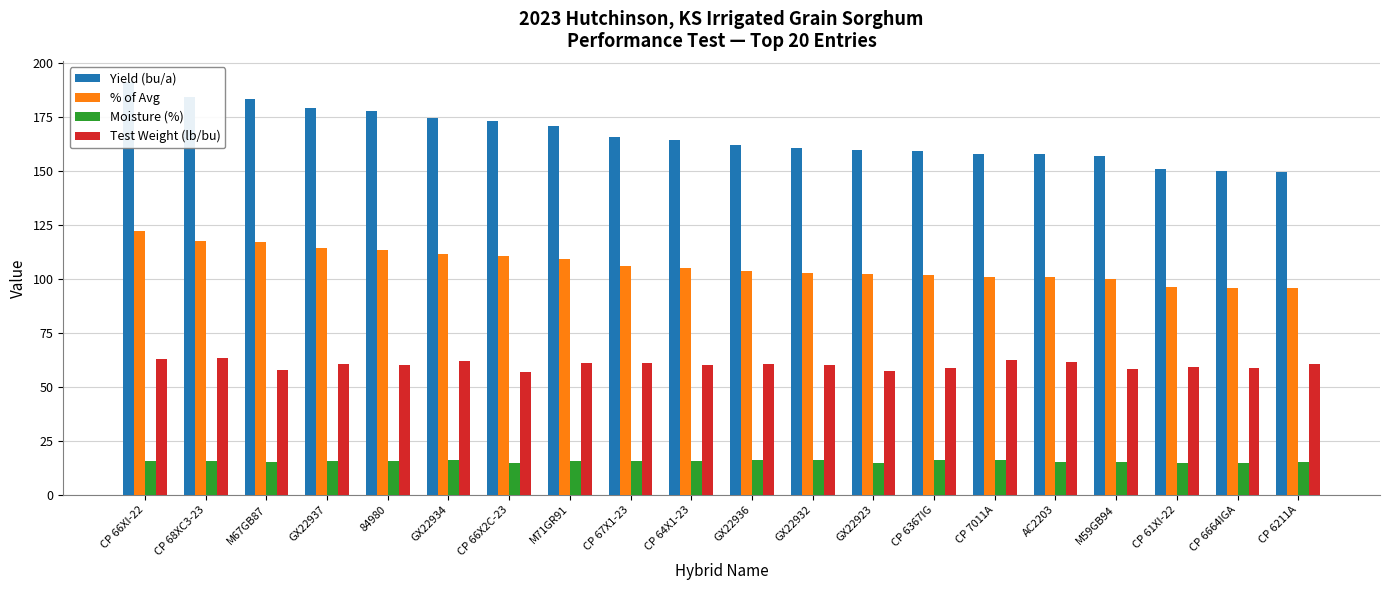

Which label corresponds to the largest value in the chart?

CP 66XI-22